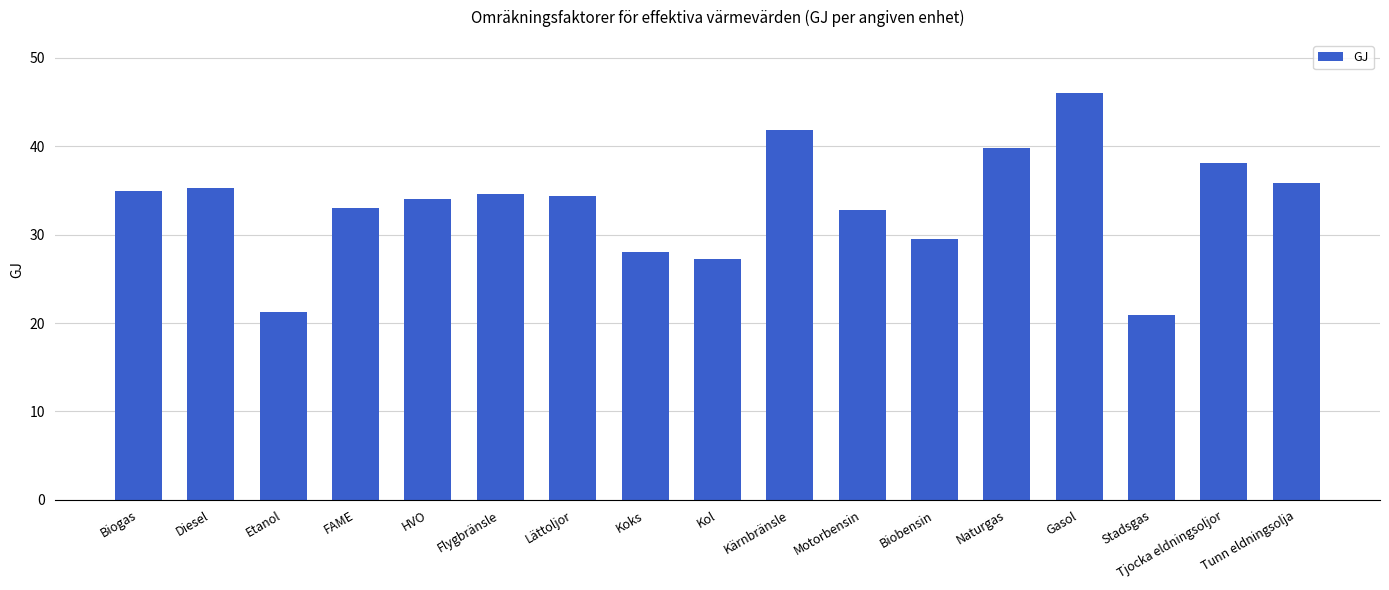

Reading left to right, transcribe all the data shown in this chart.

34.9	35.3	21.2	33.0	34.0	34.6	34.3	28.1	27.2	41.9	32.8	29.5	39.8	46.0	20.9	38.1	35.8